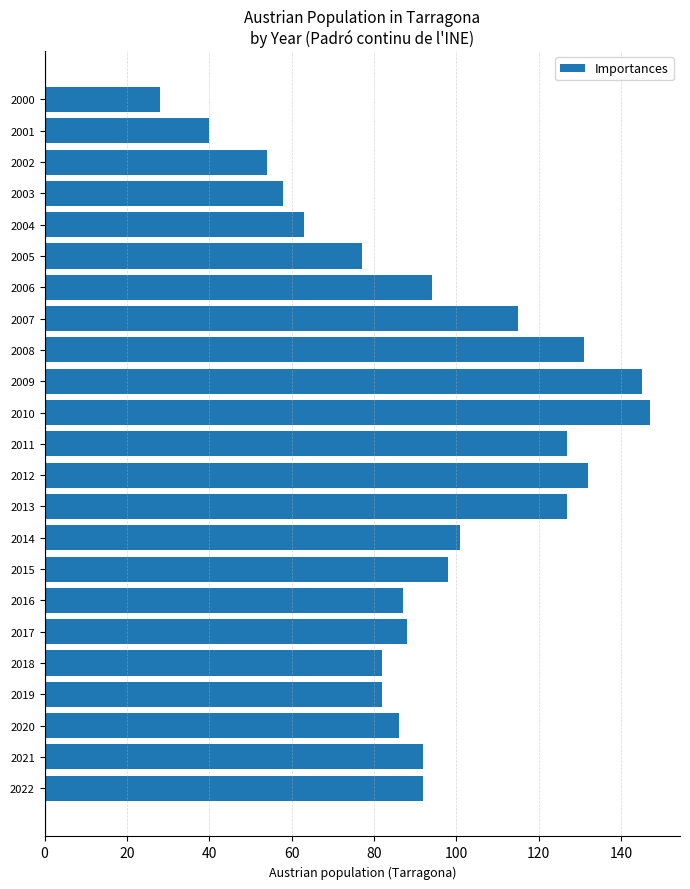

What is the smallest value displayed?

28